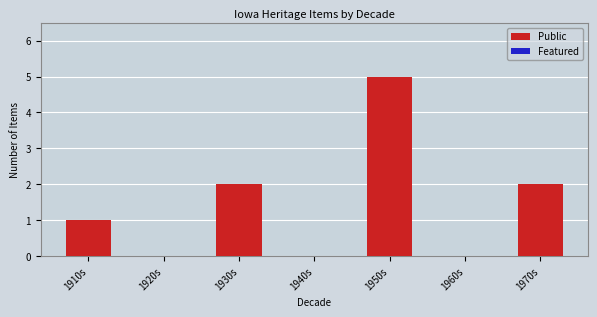

Which has a higher value, 1950s or 1920s?

1950s